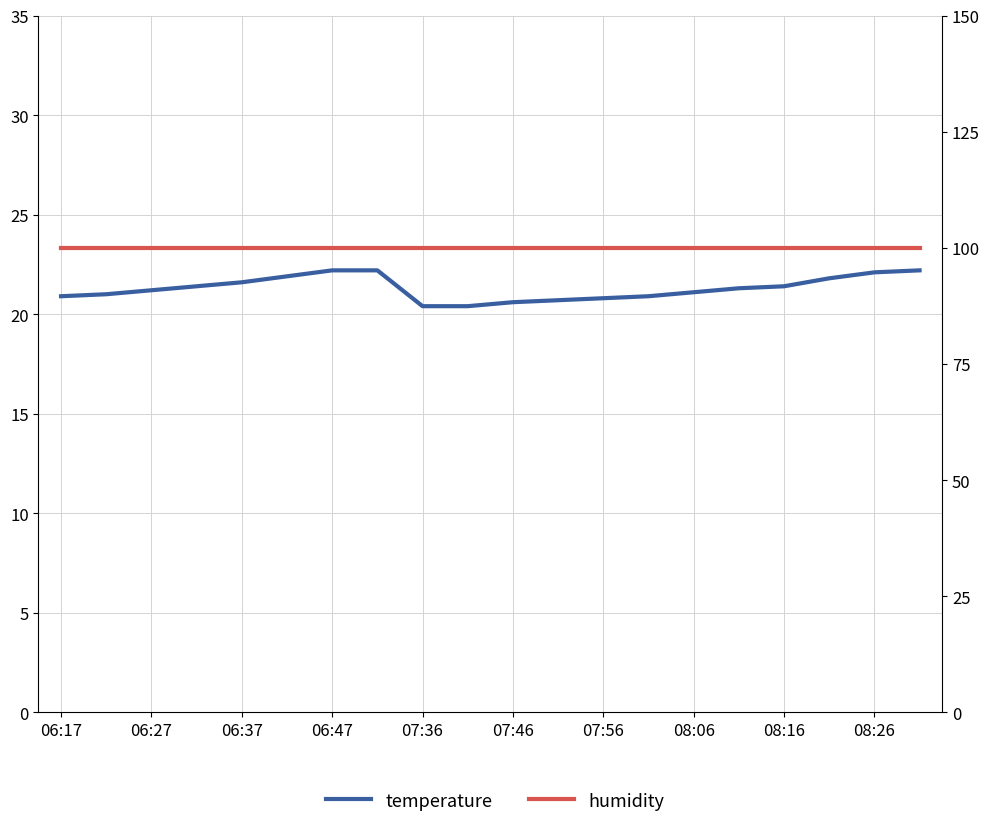

What is the difference between the maximum and minimum values in the temperature series?

1.8